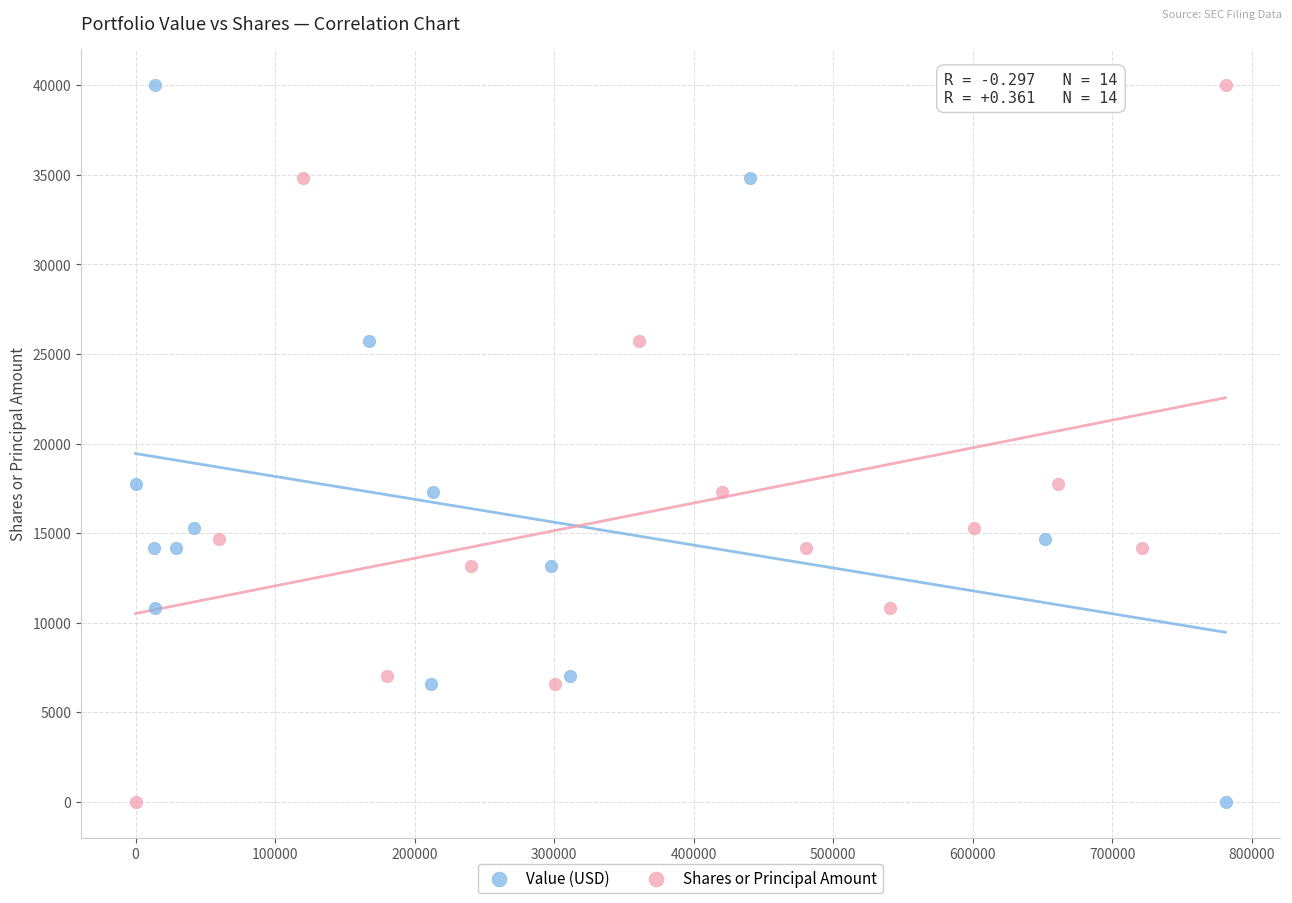

What are all the series names shown in the legend?

Value (USD), Shares or Principal Amount